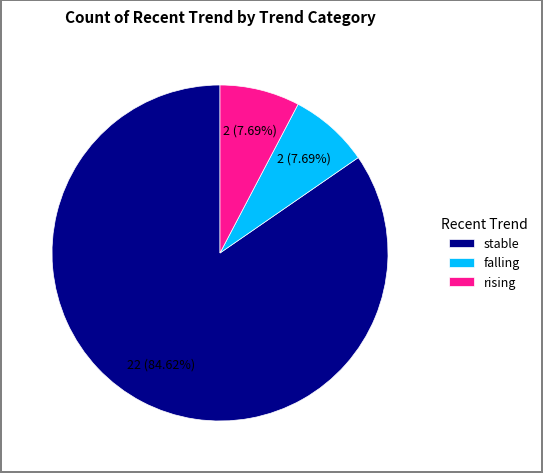

Is it true that rising is 8% of the pie?

True